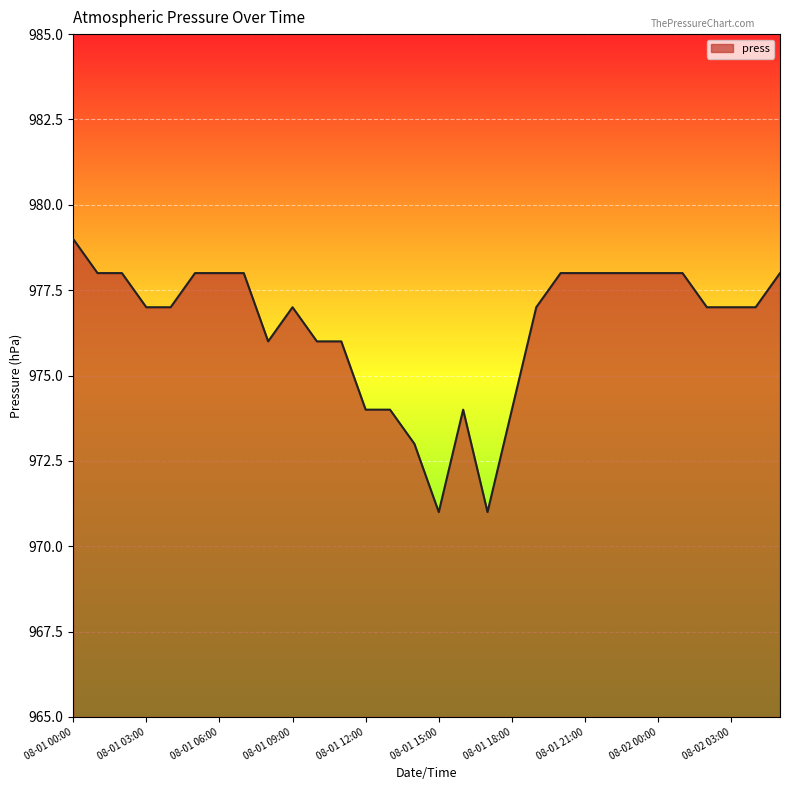

What is the difference between the maximum and minimum values?

8